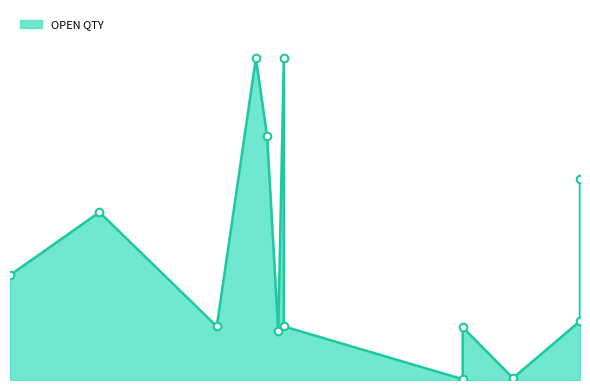

Which has a higher value, 19/10/2024 or 16/12/2024?

19/10/2024